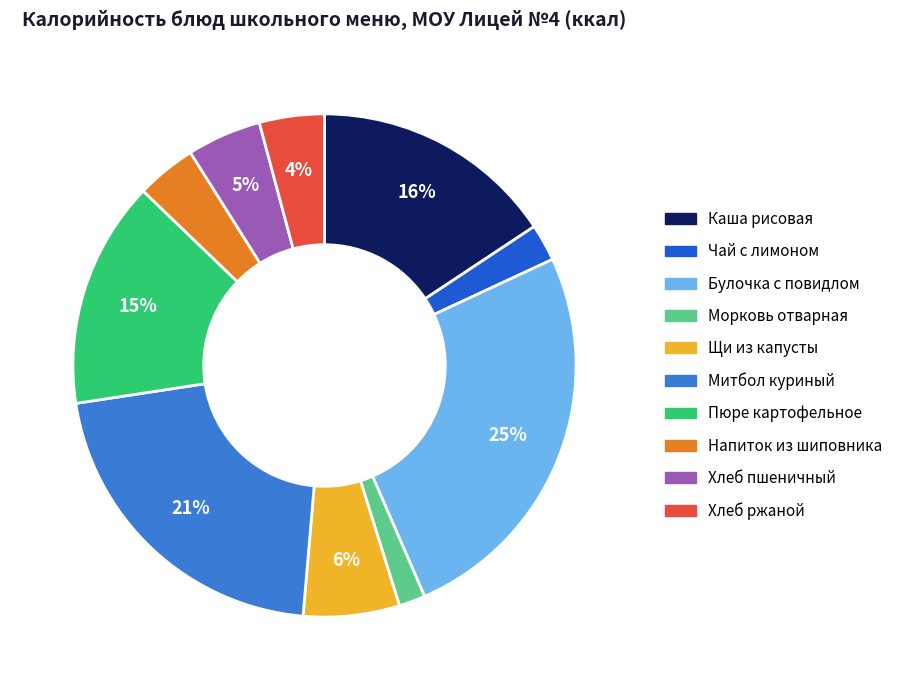

To the nearest percent, what is the average slice percentage?

10%